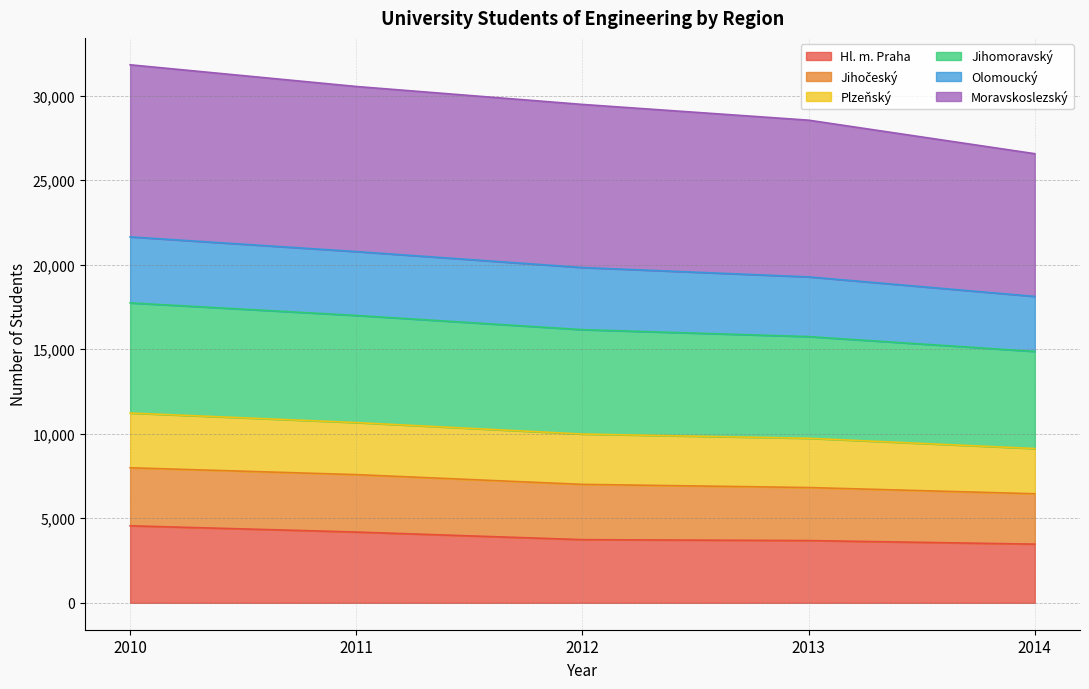

What is the maximum value for Hl. m. Praha?

4555